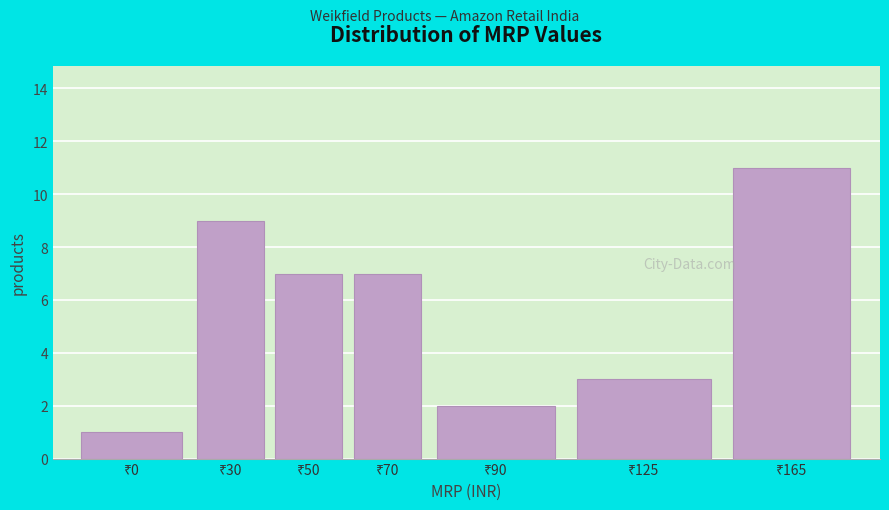

Reading left to right, extract all data points from this chart.

1	9	7	7	2	3	11